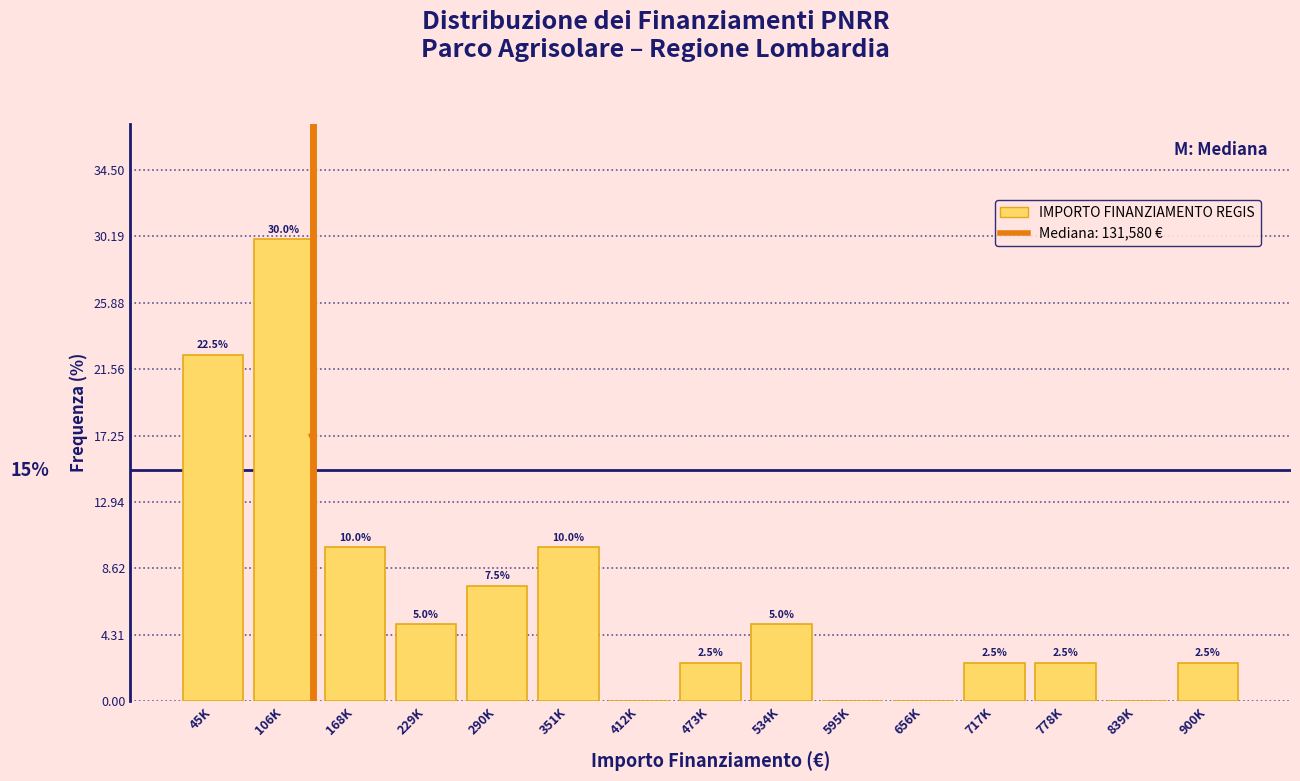

Reading right to left, list all the values displayed in this chart.

900K=2.5	839K=0.0	778K=2.5	717K=2.5	656K=0.0	595K=0.0	534K=5.0	473K=2.5	412K=0.0	351K=10.0	290K=7.5	229K=5.0	168K=10.0	106K=30.0	45K=22.5